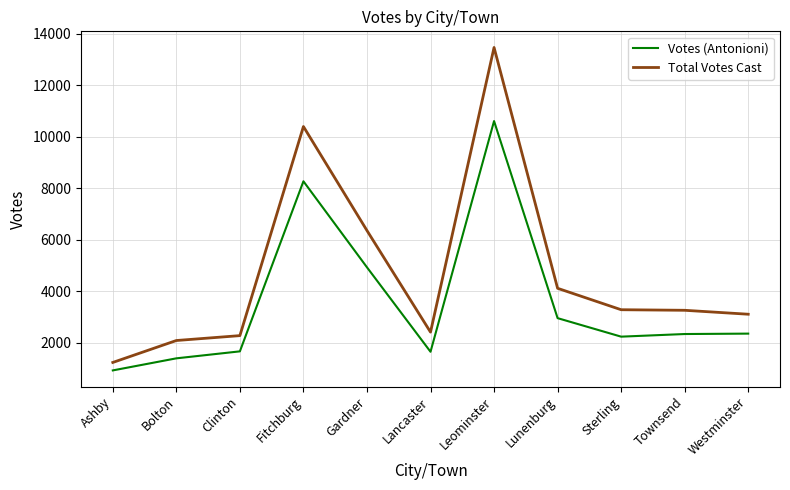

True or false: Votes (Antonioni) and Total Votes Cast cross at least once.

False